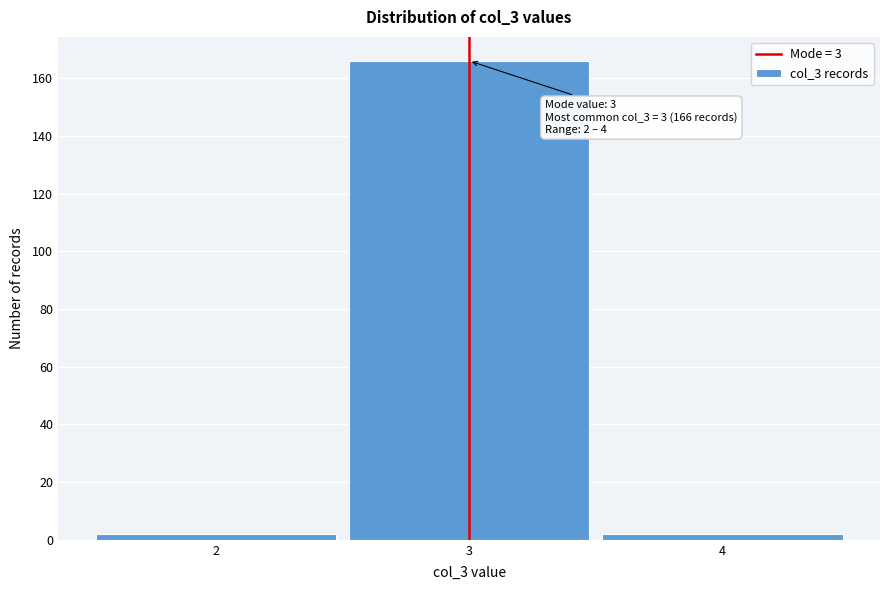

Which range on the x-axis has the tallest bar?

2.5 to 3.5